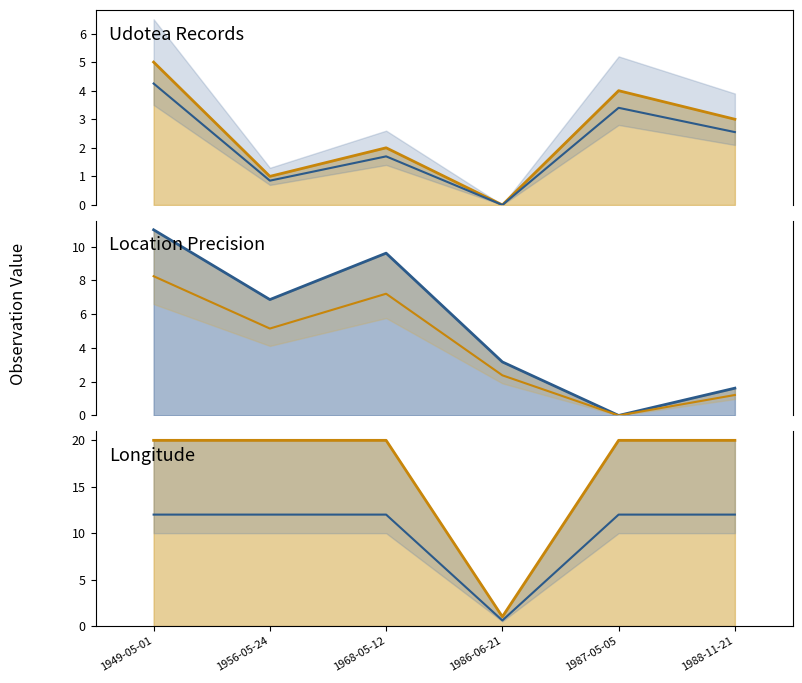

At which category does ID lower reach its first local valley?

1956-05-24